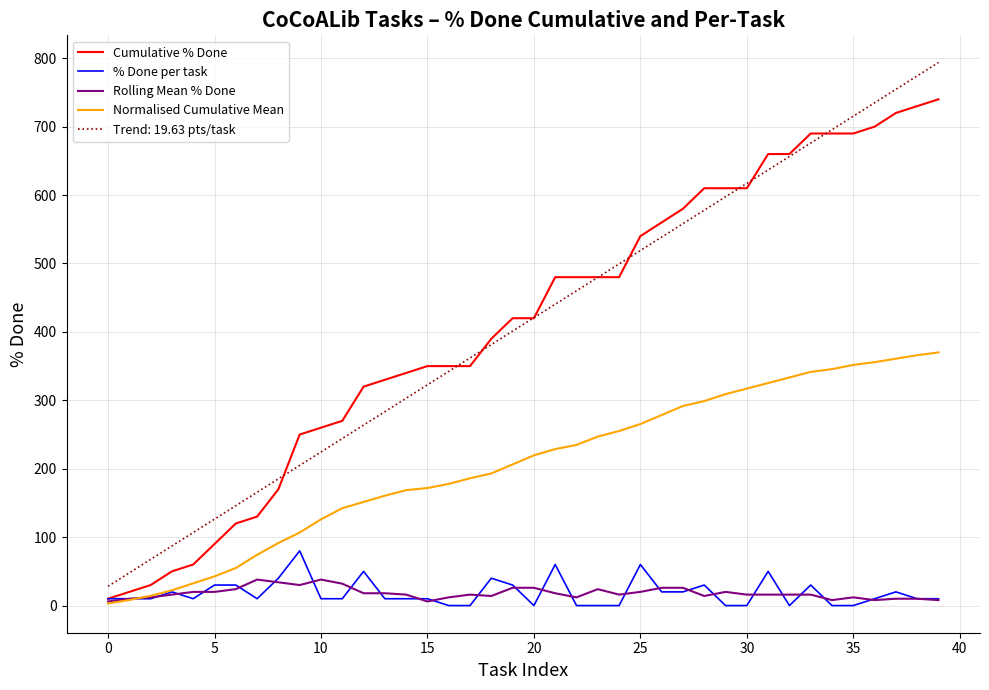

After their last crossing, which series has the higher values: Normalised Cumulative Mean or Rolling Mean % Done?

Normalised Cumulative Mean